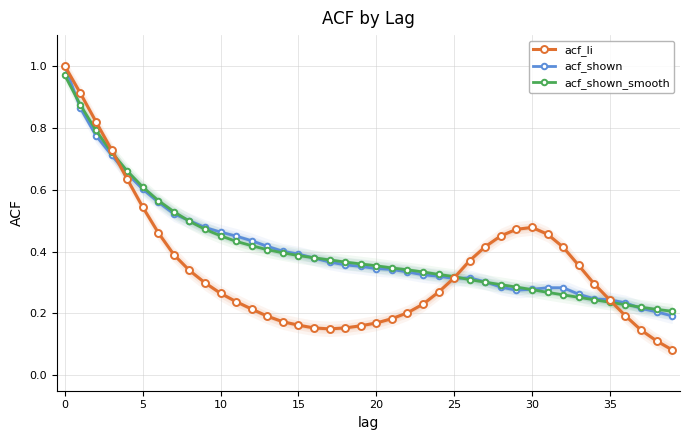

Reading right to left, transcribe all the data shown in this chart.

acf_li: 0.1	0.1	0.1	0.2	0.2	0.3	0.4	0.4	0.5	0.5	0.5	0.5	0.4	0.4	0.3	0.3	0.2	0.2	0.2	0.2	0.2	0.2	0.1	0.2	0.2	0.2	0.2	0.2	0.2	0.3	0.3	0.3	0.4	0.5	0.5	0.6	0.7	0.8	0.9	1.0
acf_shown: 0.2	0.2	0.2	0.2	0.2	0.2	0.3	0.3	0.3	0.3	0.3	0.3	0.3	0.3	0.3	0.3	0.3	0.3	0.3	0.3	0.4	0.4	0.4	0.4	0.4	0.4	0.4	0.4	0.5	0.5	0.5	0.5	0.5	0.6	0.6	0.7	0.7	0.8	0.9	1.0
acf_shown_smooth: 0.2	0.2	0.2	0.2	0.2	0.2	0.3	0.3	0.3	0.3	0.3	0.3	0.3	0.3	0.3	0.3	0.3	0.3	0.3	0.4	0.4	0.4	0.4	0.4	0.4	0.4	0.4	0.4	0.4	0.5	0.5	0.5	0.5	0.6	0.6	0.7	0.7	0.8	0.9	1.0